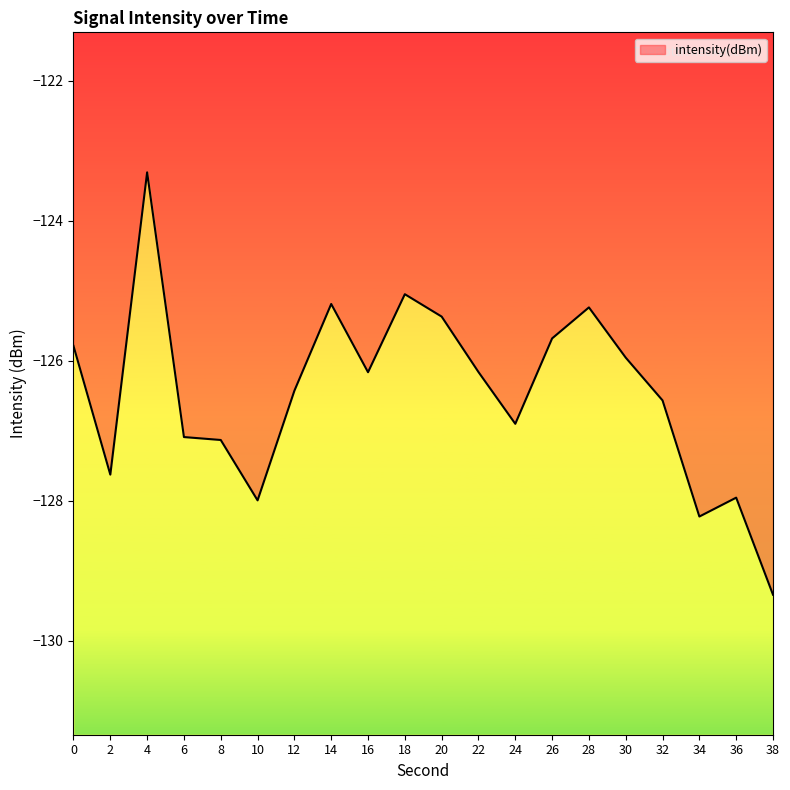

At which category does the data reach its first local valley?

2